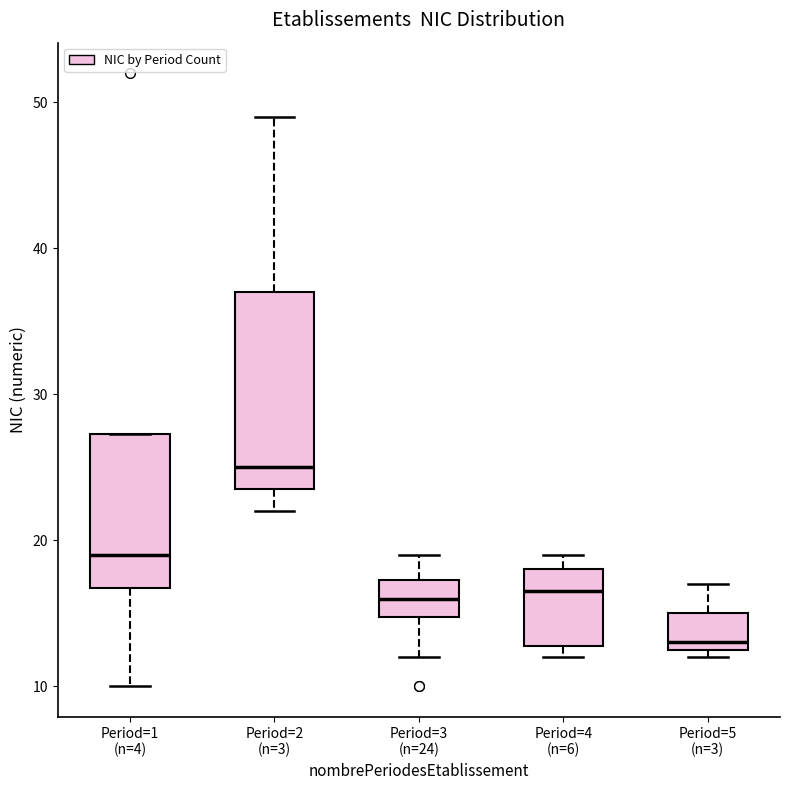

Comparing the boxes themselves (not the whiskers), which one is the tallest?

Period=2 (n=3)